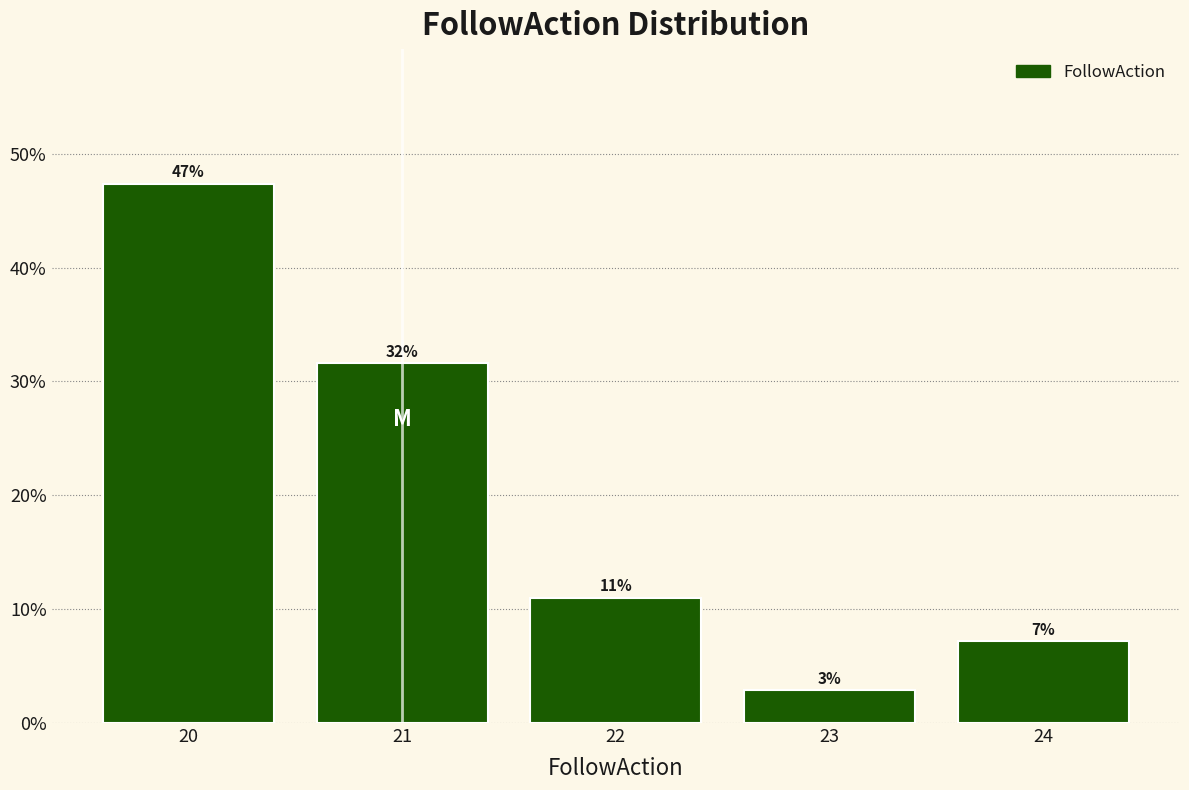

How many bars are there in total?

5